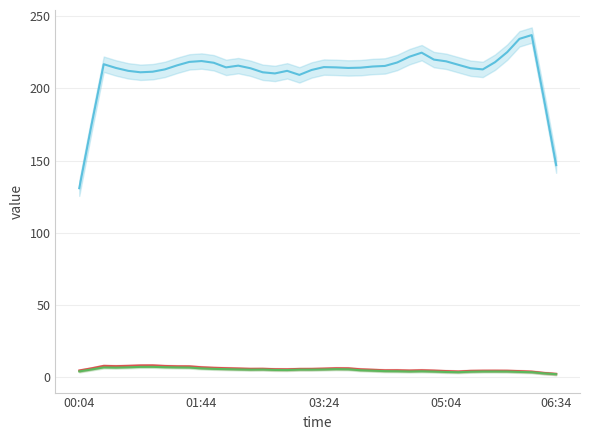

Does the chart display data point markers on the line(s)?

No